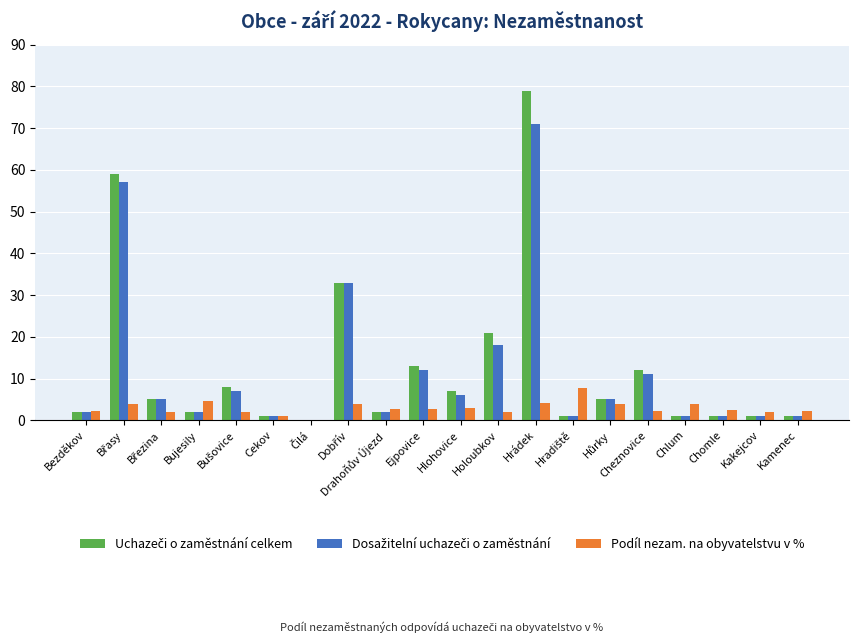

At which category is the sum across all series the highest?

Hrádek